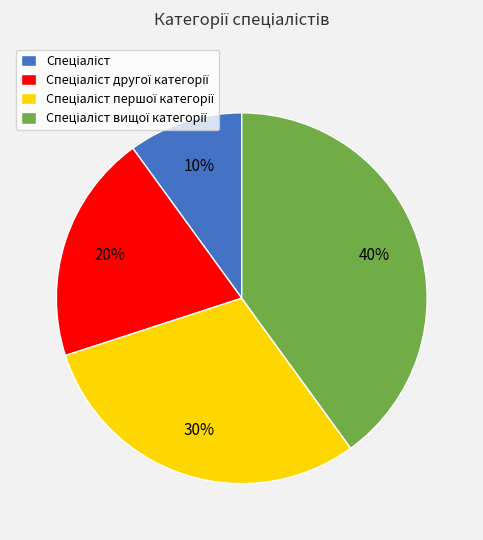

To the nearest percent, what is the average slice percentage?

25%